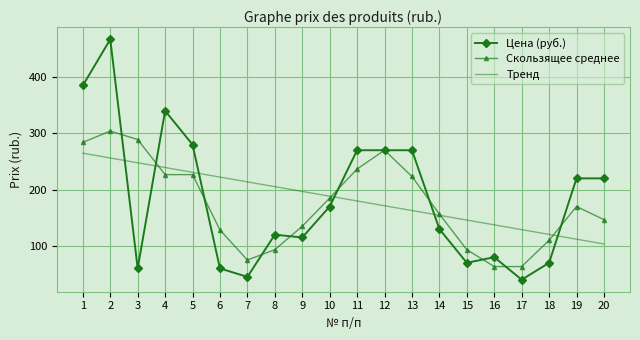

What are all the series names shown in the legend?

Цена (руб.), Скользящее среднее, Тренд